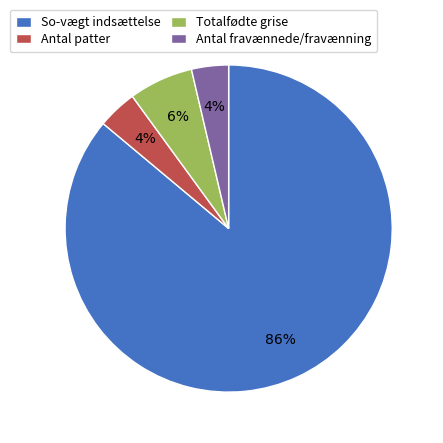

To the nearest percent, what is the difference between the So-vægt indsættelse and Totalfødte grise slice percentages?

80%